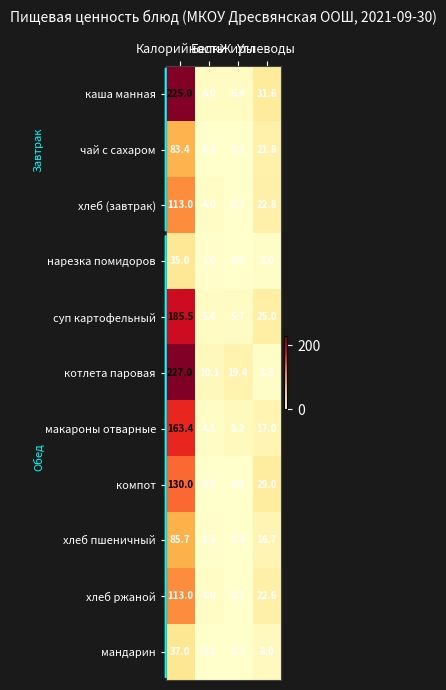

At how many categories does at least one series exceed 17?

3